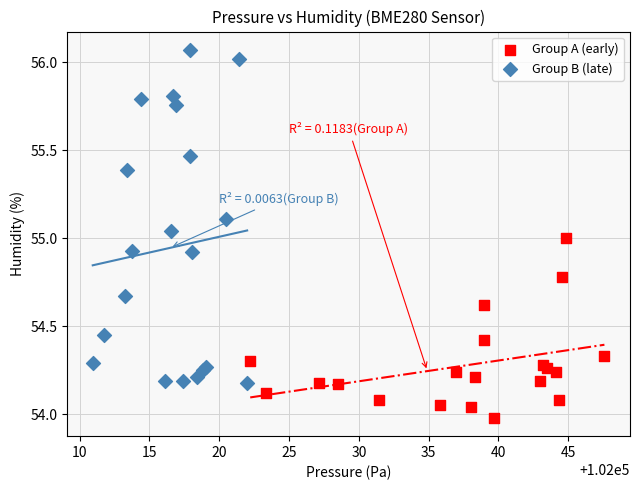

Which series contains the lowest Y value?

Group A (early)